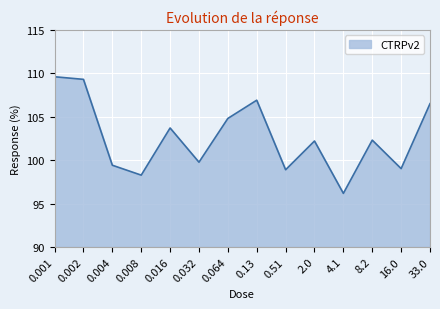

What is the sum of all values?

1436.8